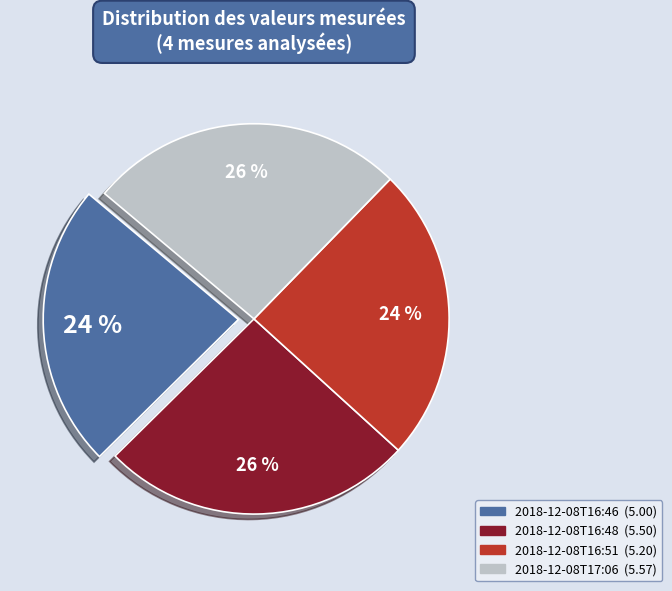

Combined, do 2018-12-08T16:46 and 2018-12-08T16:51 account for over 50%?

No